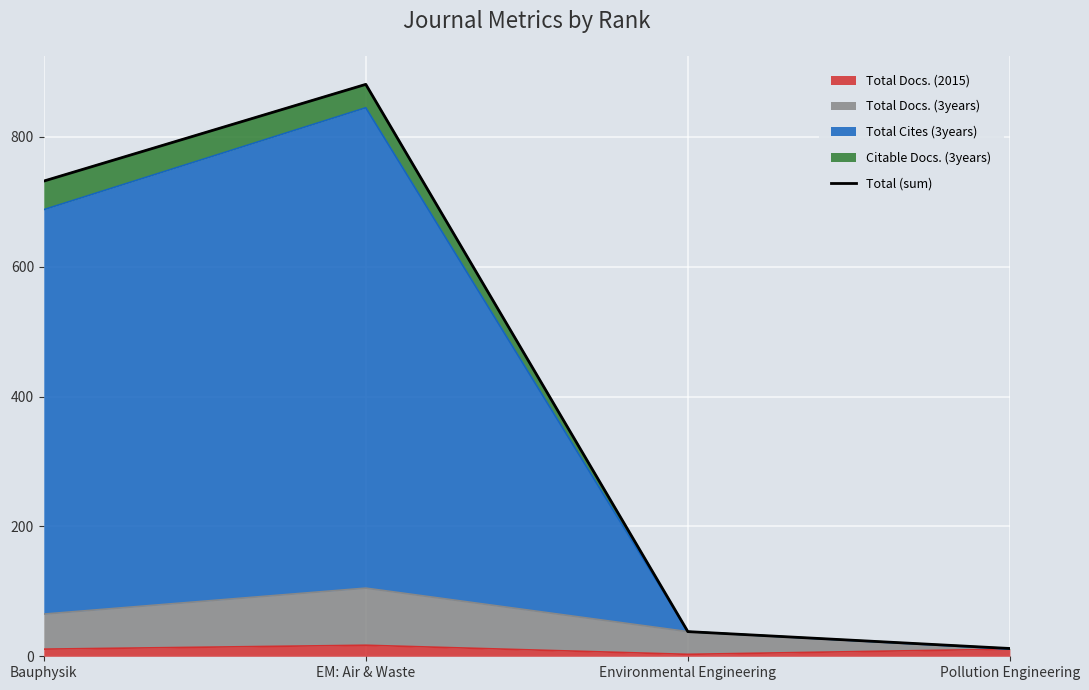

Reading right to left, list all the values displayed in this chart.

12	38	881	732